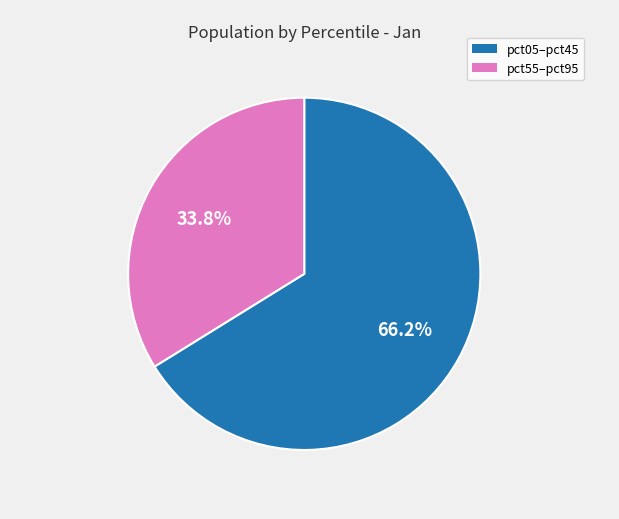

Is there a majority slice in this chart?

Yes